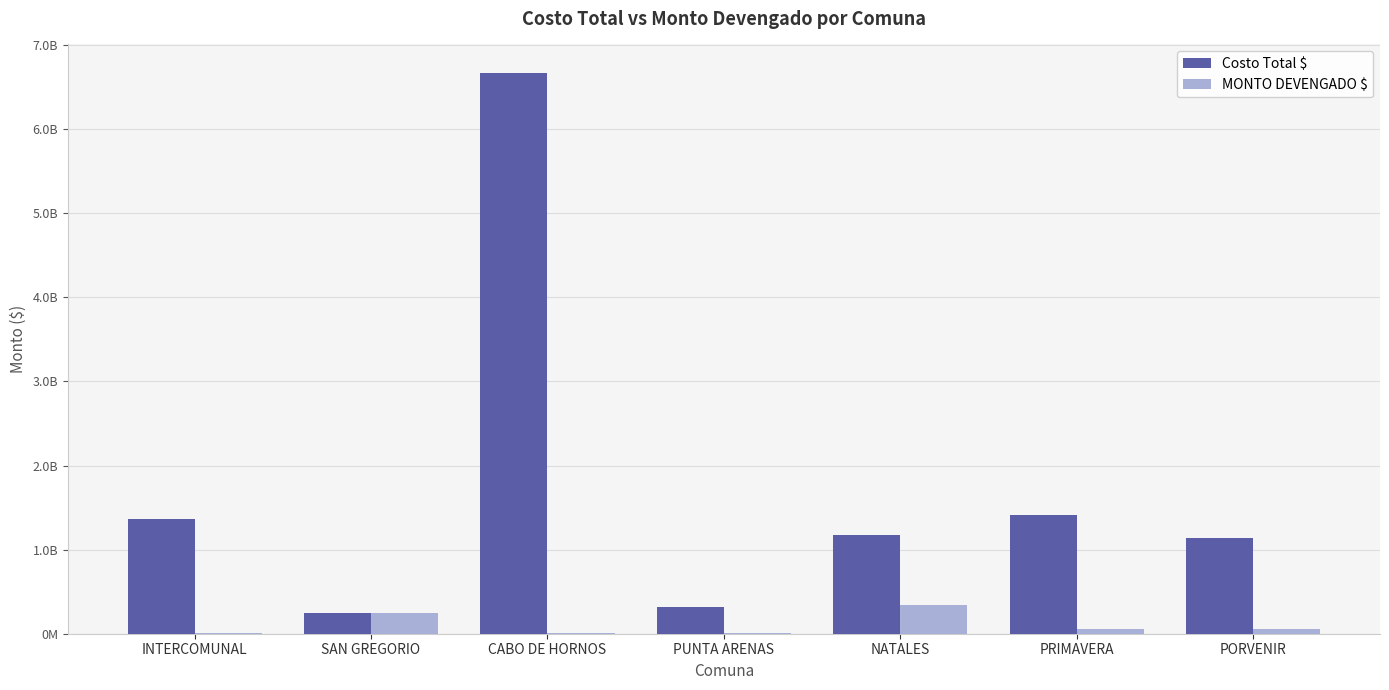

Between INTERCOMUNAL and SAN GREGORIO, which series saw the biggest shift?

Costo Total $